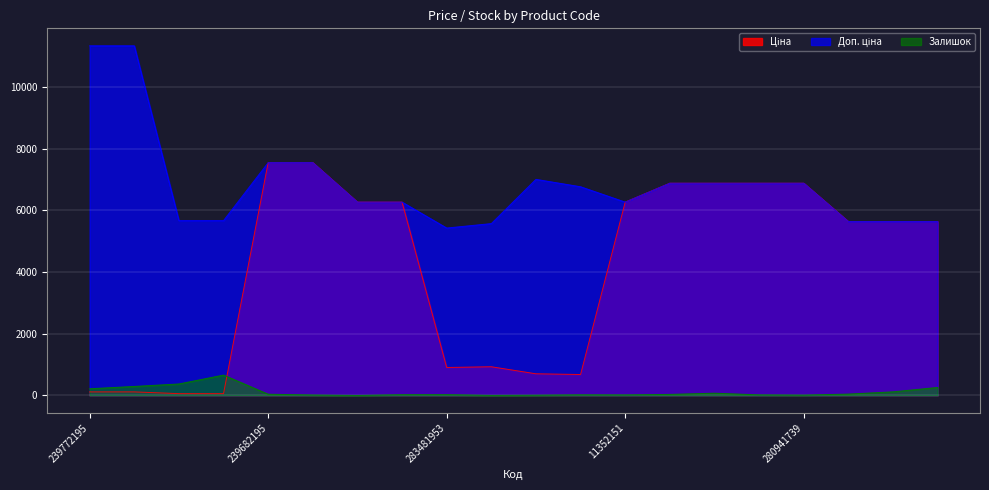

What is the sum of all Доп. ціна values?

137084.3